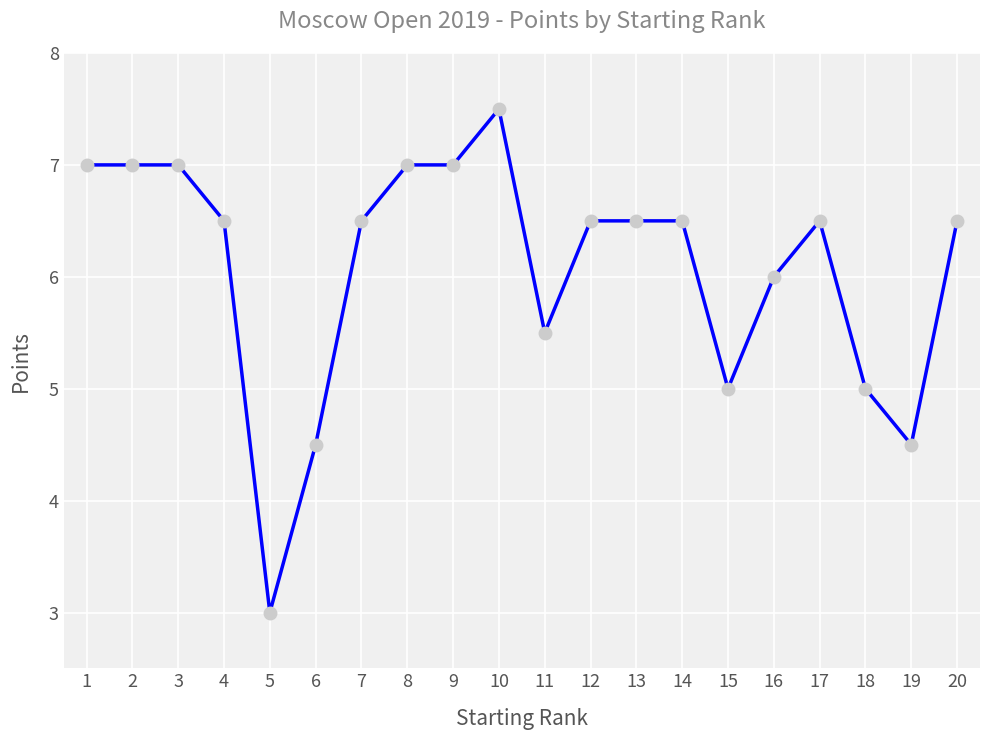

Is this an area chart (filled region under the line)?

No